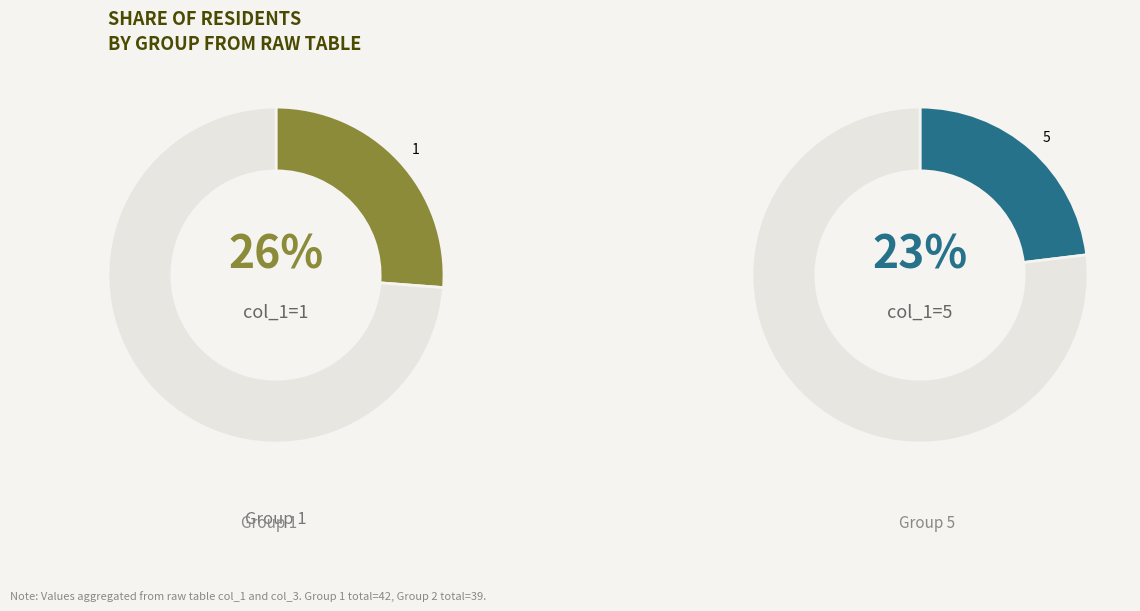

To the nearest percent, what portion does 6 represent?

6%